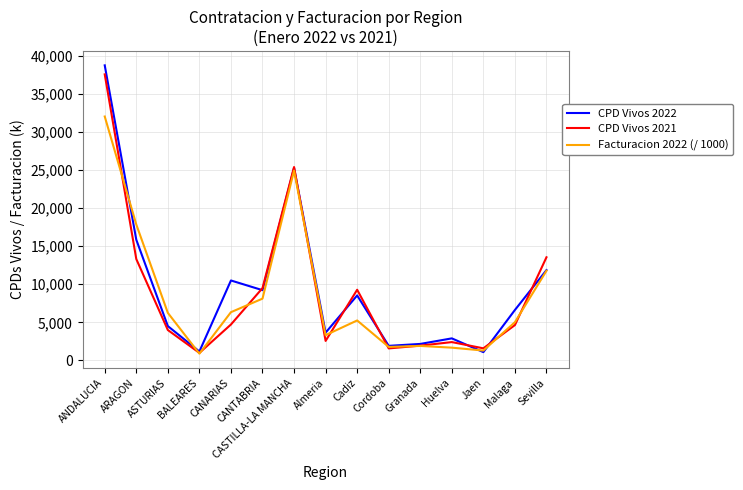

What is the total value across all series at Cadiz?

23056.5